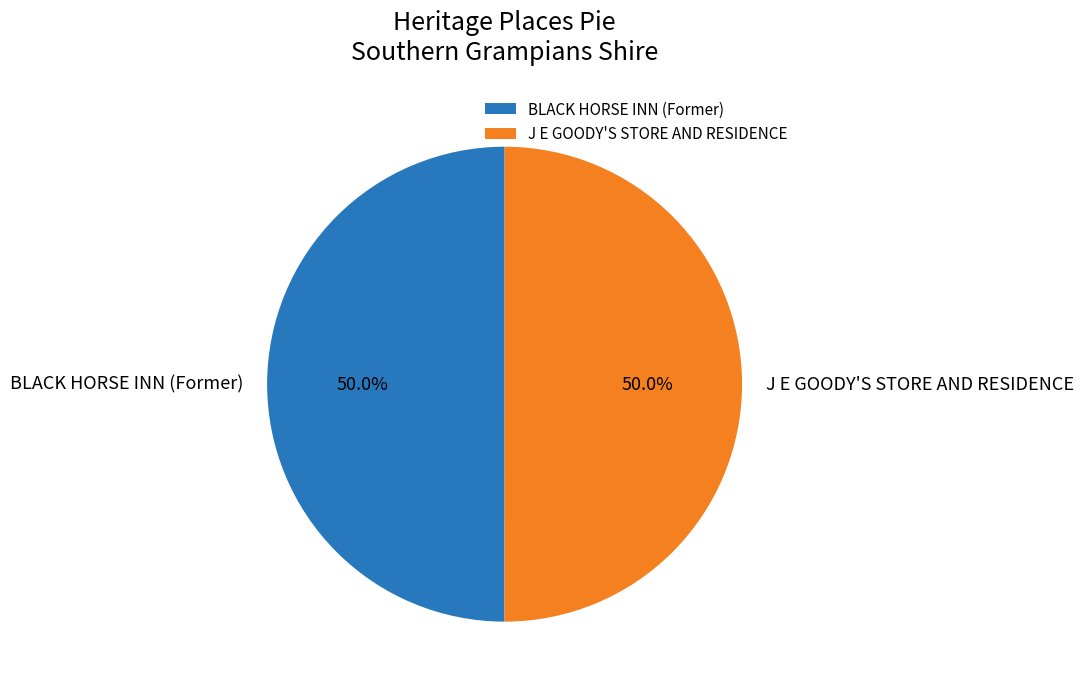

To the nearest percent, what portion does BLACK HORSE INN (Former) represent?

50%